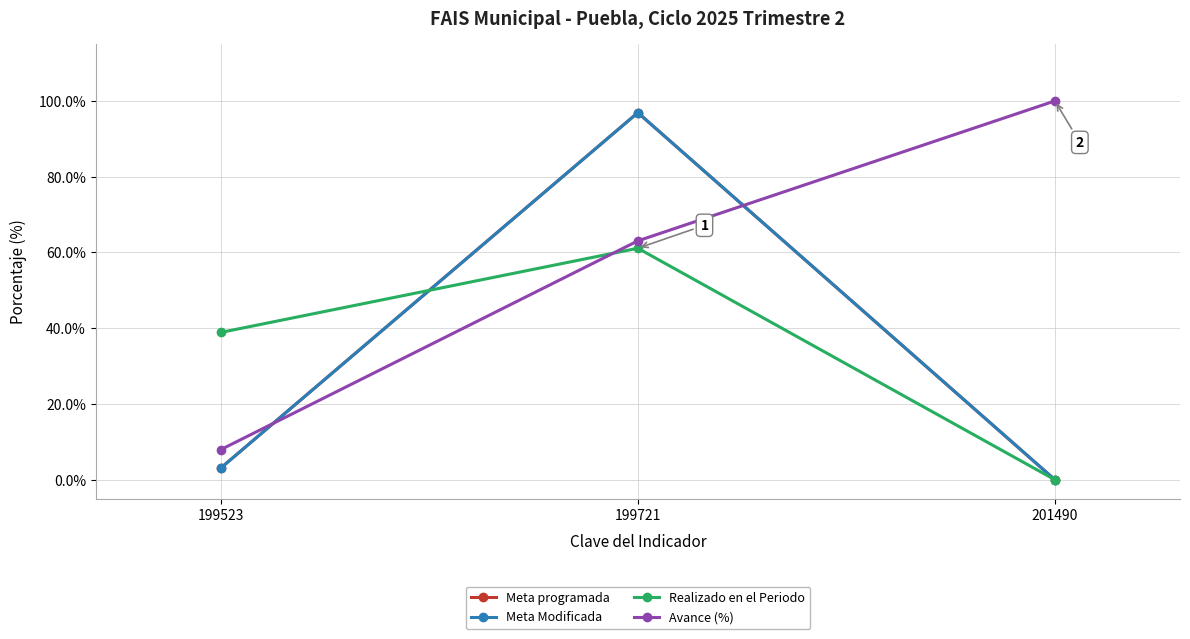

What is the sum of all Meta Modificada values?

100.0